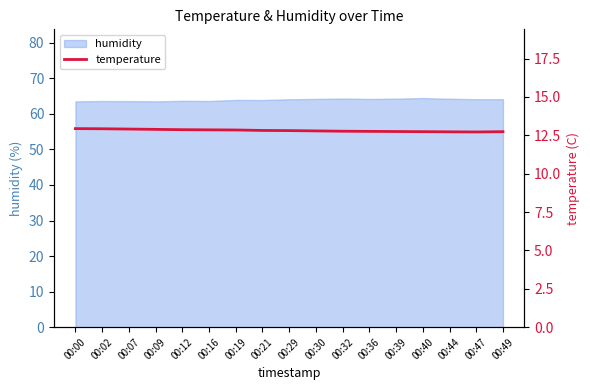

How many points are lower than both their immediate neighbors (excluding endpoints)?

1